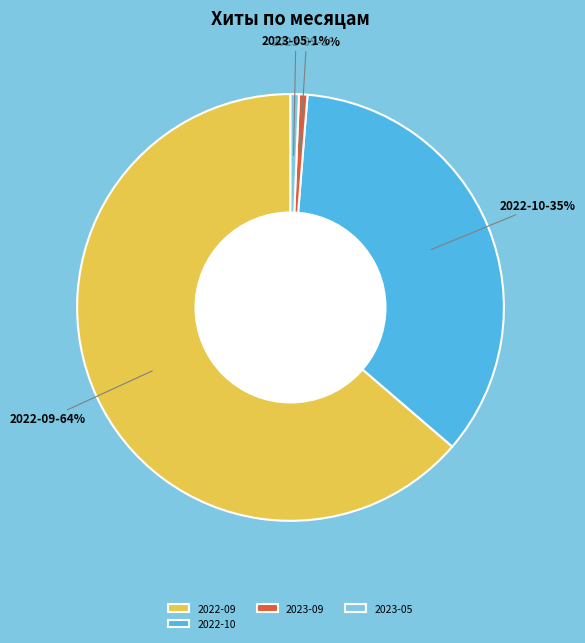

Which category has the biggest portion of the pie?

2022-09